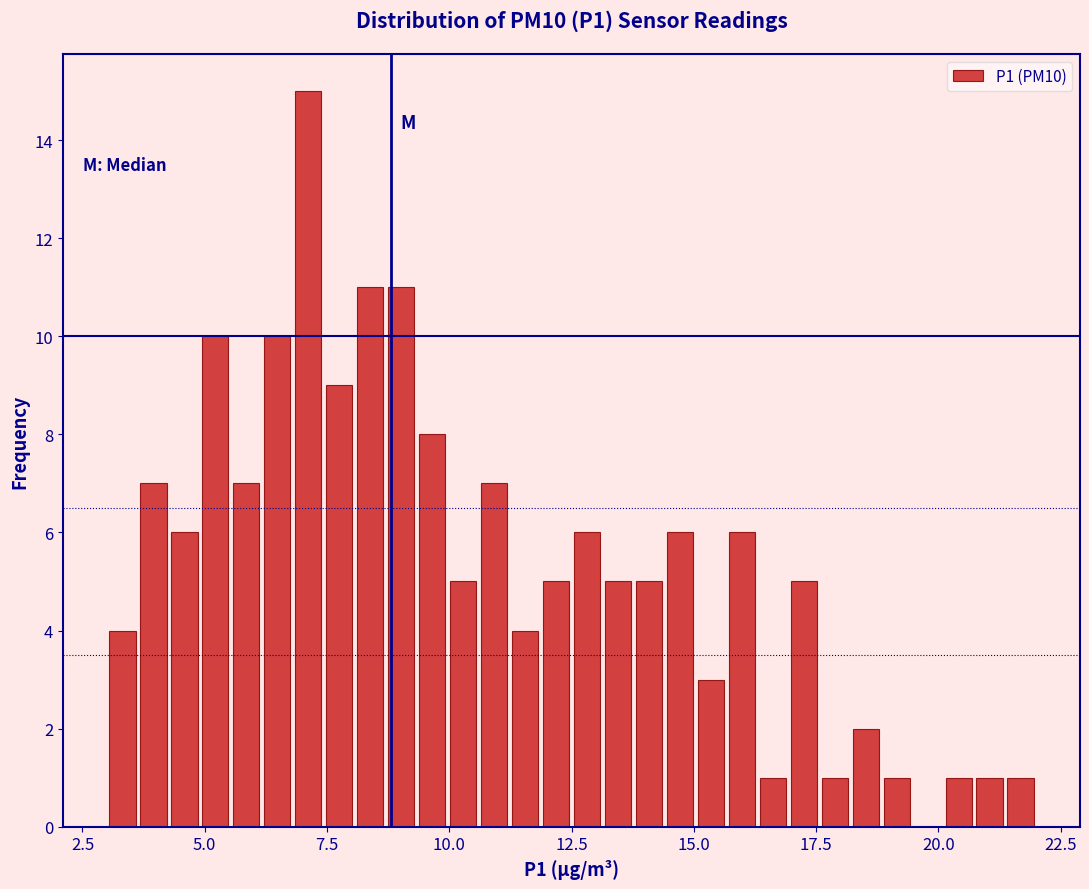

Around what value on the x-axis is the tallest bar? Give the approximate position of its centre, as read against the axis.

7.0